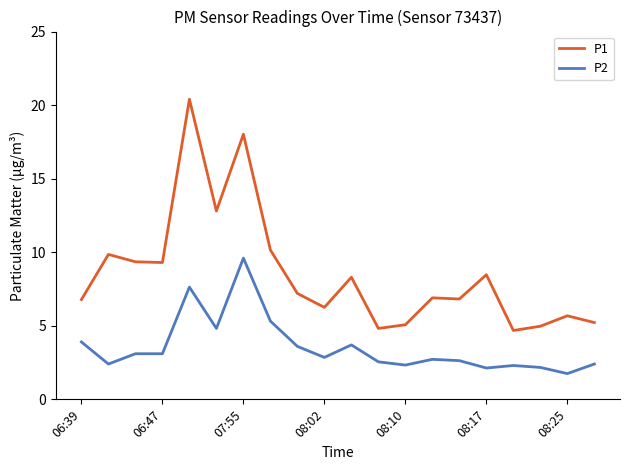

Which series has the largest range (max minus min)?

P1